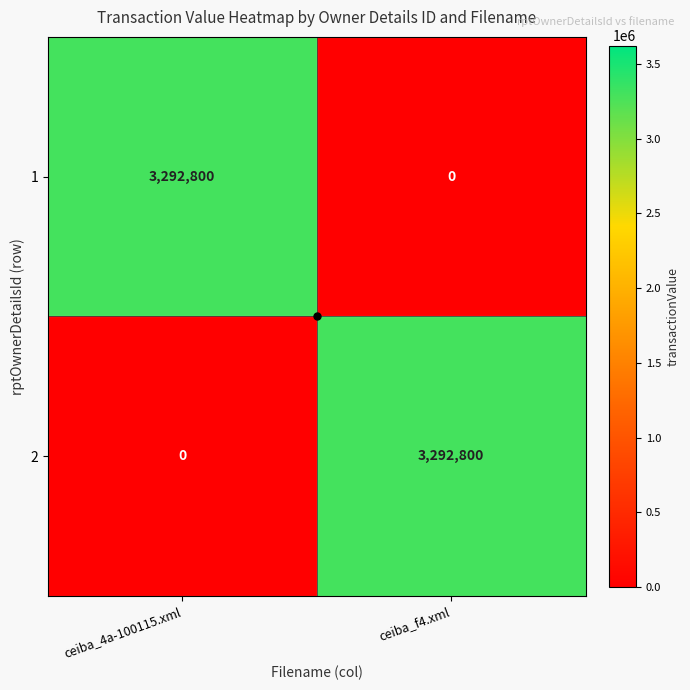

What is the spread (max minus min) of values at ceiba_f4.xml?

3292800